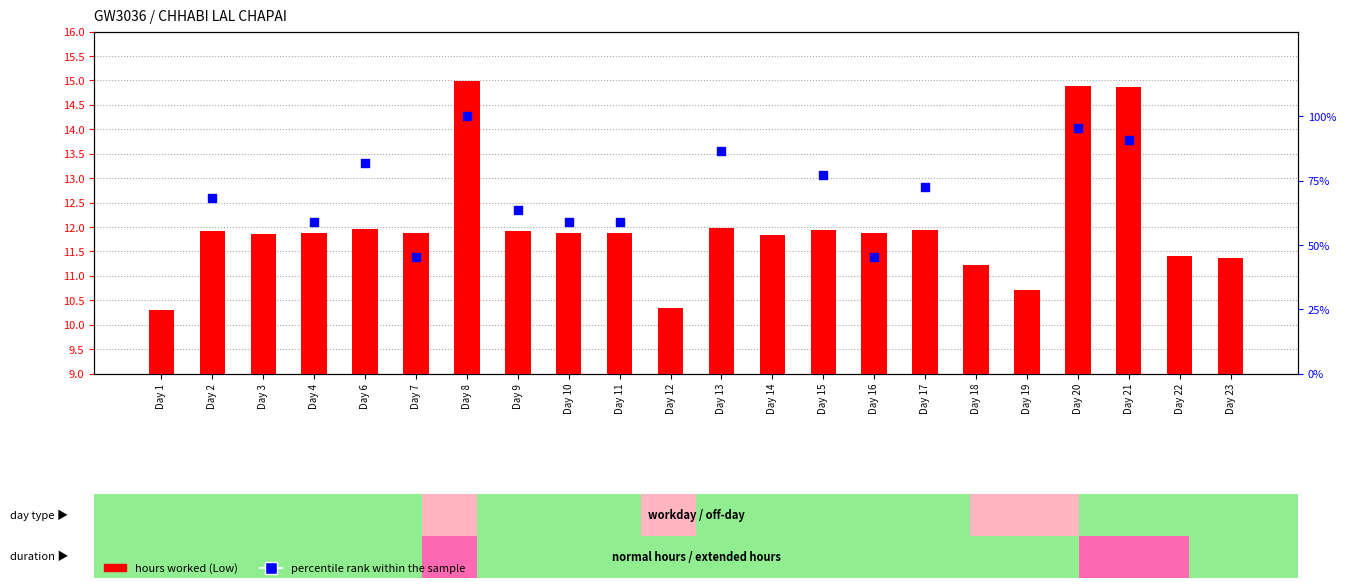

What is the change in value from Day 4 to Day 19?

-1.2